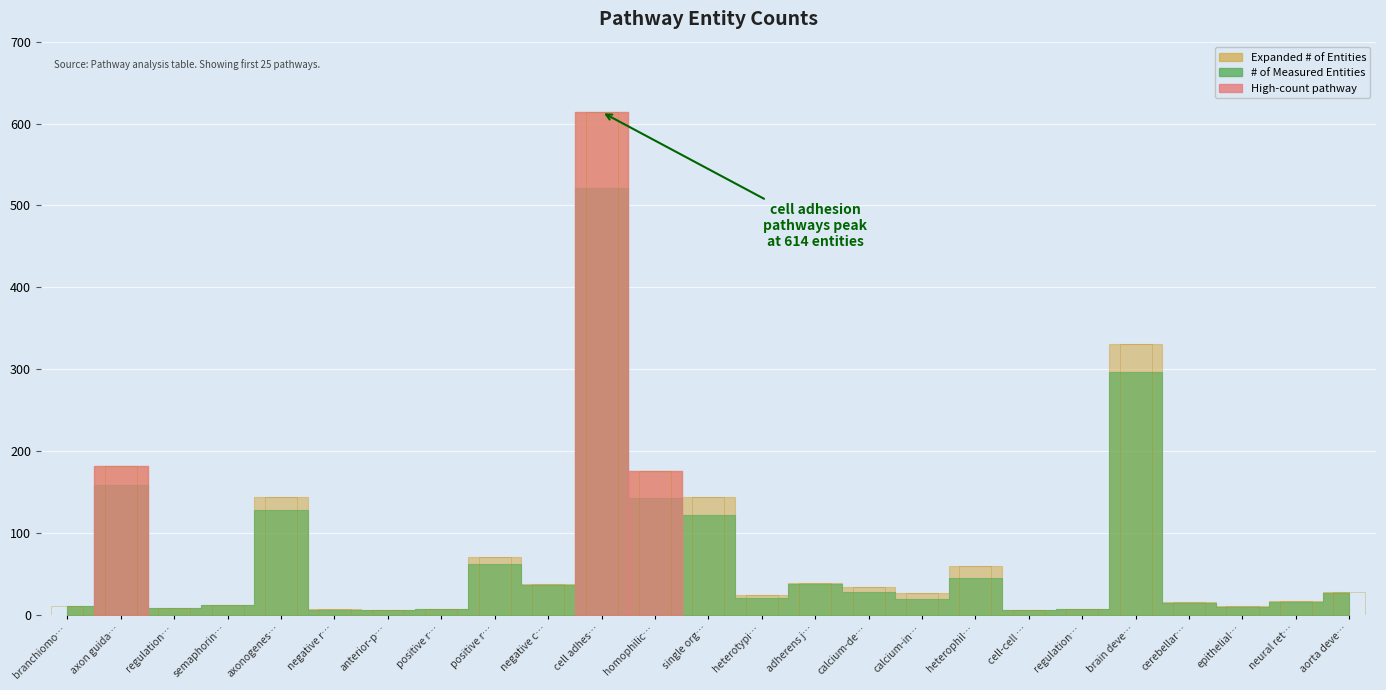

Reading left to right, what are all the values shown in this chart?

# of Entities: branchiomotor neuron axon guidance=10	axon guidance=182	regulation of axon extension=8	semaphorin-plexin signaling=12	axonogenesis=144	negative regulation of synapse assembly=7	anterior-posterior axon guidance=5	positive regulation of axon extension=7	positive regulation of synapse assembly=70	negative chemotaxis=37	cell adhesion=614	homophilic cell adhesion=175	single organismal cell-cell adhesion=144	heterotypic cell-cell adhesion=24	adherens junction organization=39	calcium-dependent cell-cell adhesion=34	calcium-independent cell-cell adhesion=26	heterophilic cell-cell adhesion=59	cell-cell junction maintenance=6	regulation of auditory receptor=7	brain development=331	cerebellar Purkinje cell layer=15	epithelial cilium movement=10	neural retina development=16	aorta development=27
# of Measured Entities: branchiomotor neuron axon guidance=10	axon guidance=158	regulation of axon extension=8	semaphorin-plexin signaling=12	axonogenesis=128	negative regulation of synapse assembly=6	anterior-posterior axon guidance=5	positive regulation of axon extension=7	positive regulation of synapse assembly=62	negative chemotaxis=36	cell adhesion=521	homophilic cell adhesion=142	single organismal cell-cell adhesion=122	heterotypic cell-cell adhesion=20	adherens junction organization=37	calcium-dependent cell-cell adhesion=28	calcium-independent cell-cell adhesion=19	heterophilic cell-cell adhesion=45	cell-cell junction maintenance=6	regulation of auditory receptor=7	brain development=296	cerebellar Purkinje cell layer=14	epithelial cilium movement=9	neural retina development=15	aorta development=26
Expanded # of Entities: branchiomotor neuron axon guidance=10	axon guidance=182	regulation of axon extension=8	semaphorin-plexin signaling=12	axonogenesis=144	negative regulation of synapse assembly=7	anterior-posterior axon guidance=5	positive regulation of axon extension=7	positive regulation of synapse assembly=70	negative chemotaxis=37	cell adhesion=614	homophilic cell adhesion=175	single organismal cell-cell adhesion=144	heterotypic cell-cell adhesion=24	adherens junction organization=39	calcium-dependent cell-cell adhesion=34	calcium-independent cell-cell adhesion=26	heterophilic cell-cell adhesion=59	cell-cell junction maintenance=6	regulation of auditory receptor=7	brain development=331	cerebellar Purkinje cell layer=15	epithelial cilium movement=10	neural retina development=16	aorta development=27